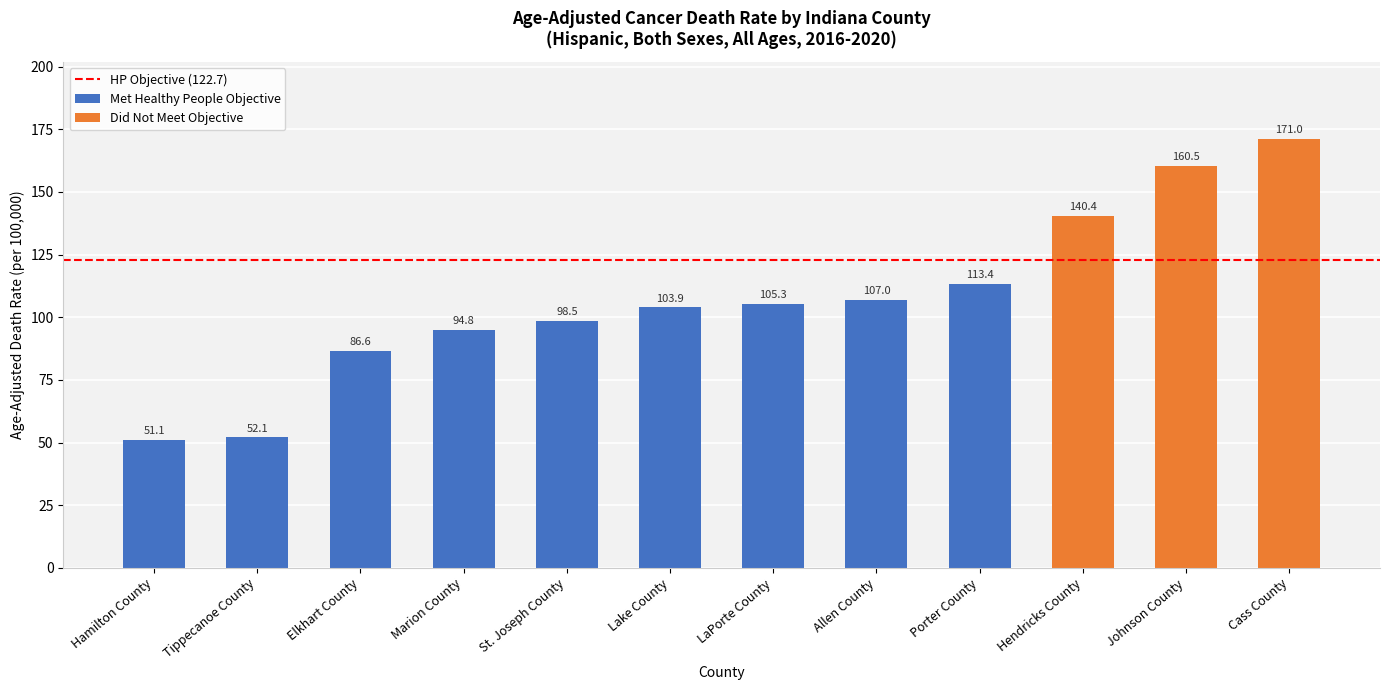

What is the difference between the values at St. Joseph County and Porter County?

14.9